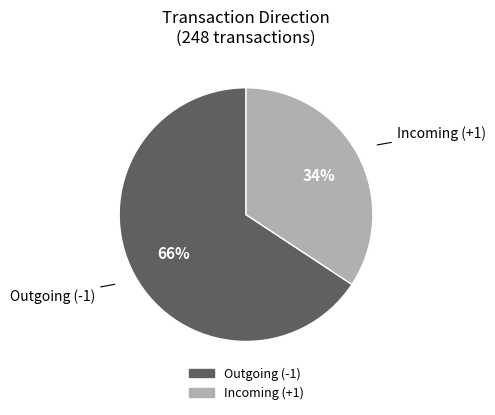

To the nearest percent, what is the average slice percentage?

50%